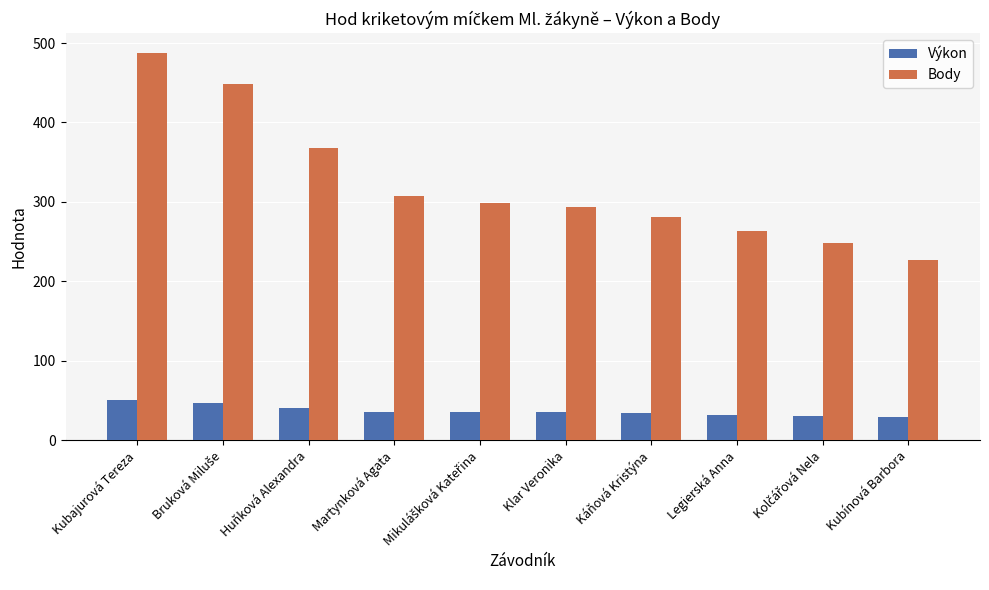

What is the average value of the Body series?

322.4